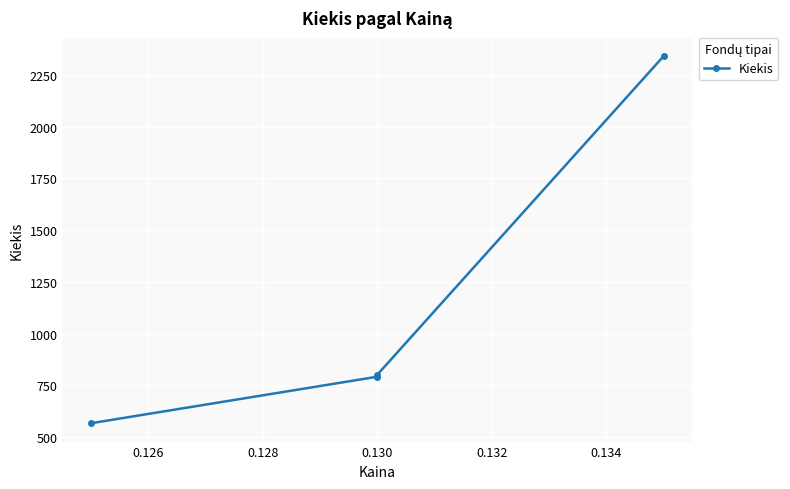

Is it true that the value at 0.130 is 3934?

False